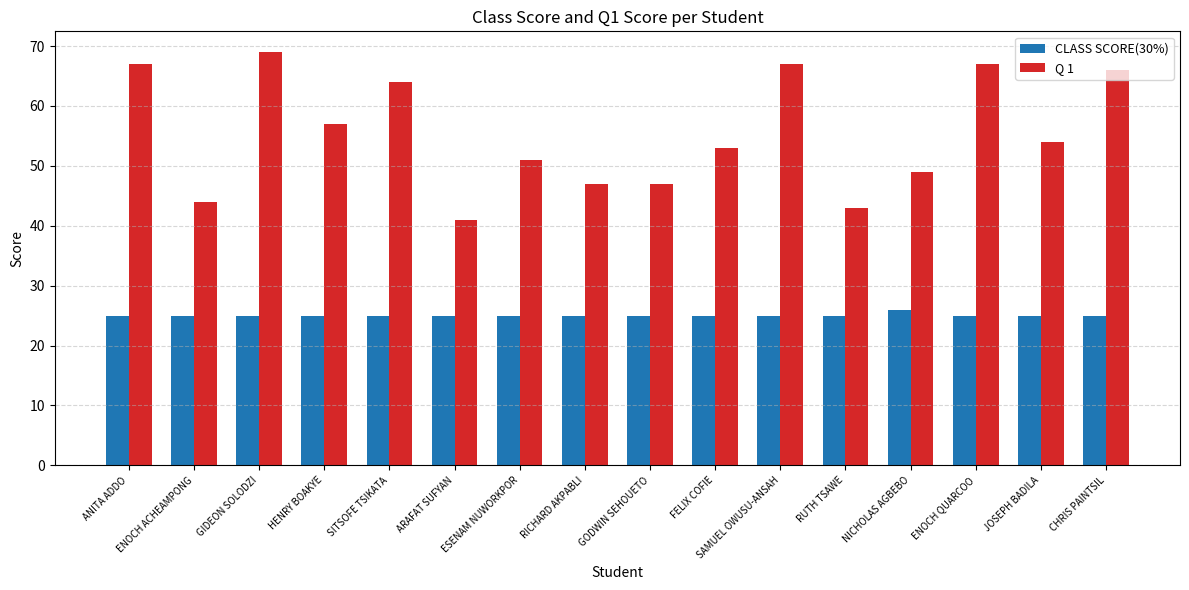

How many values in the Q 1 series are below 54?

8